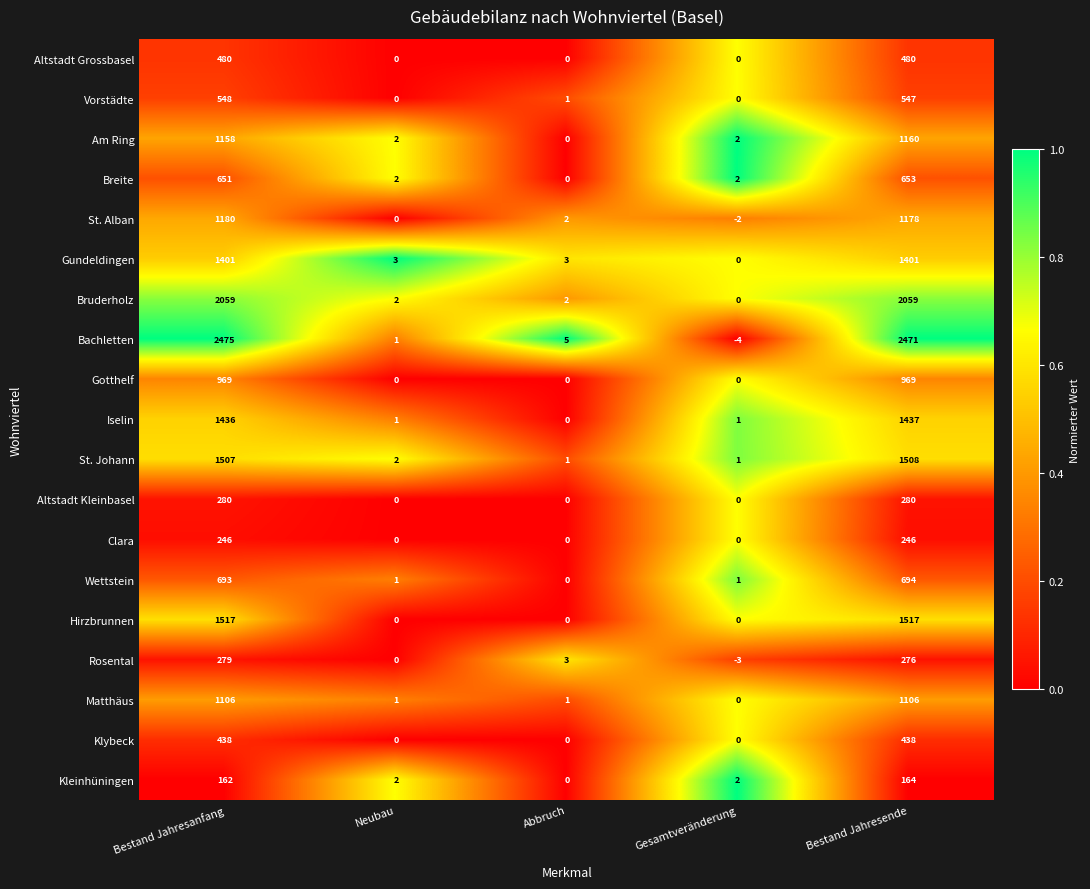

Which label corresponds to the smallest value in the chart?

Gesamtveränderung